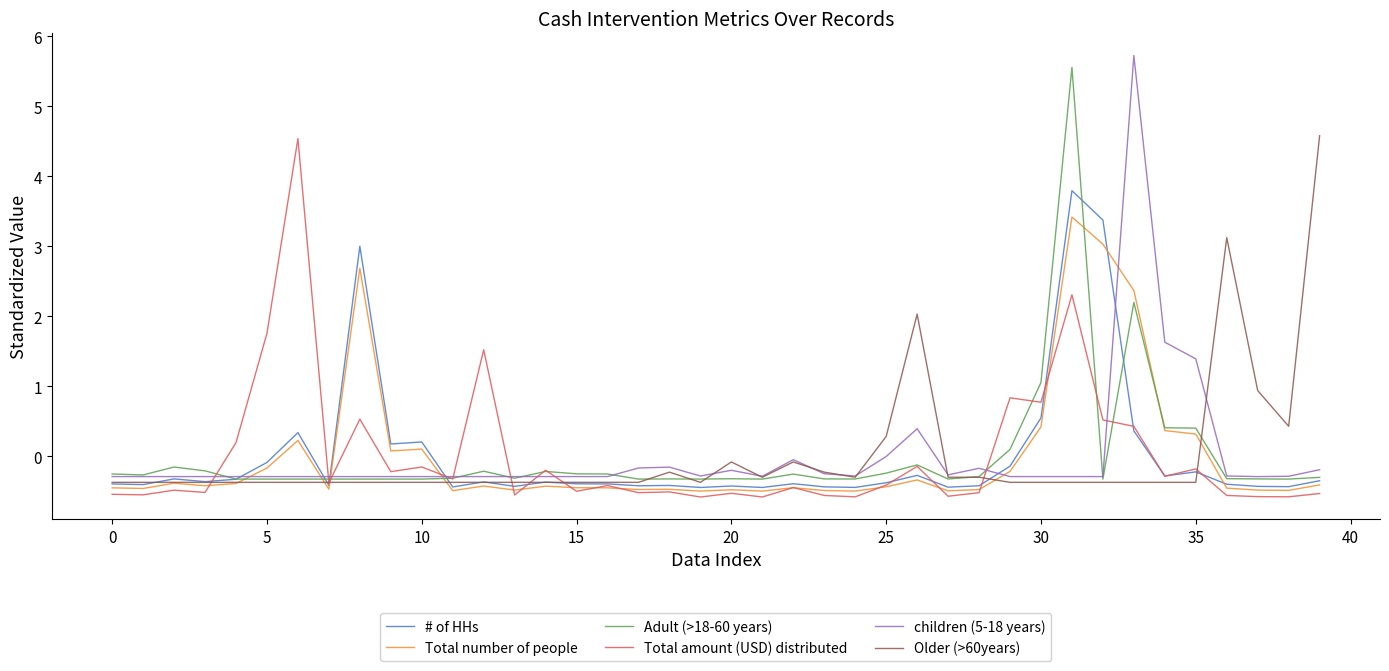

What is the smallest value displayed?

-0.6